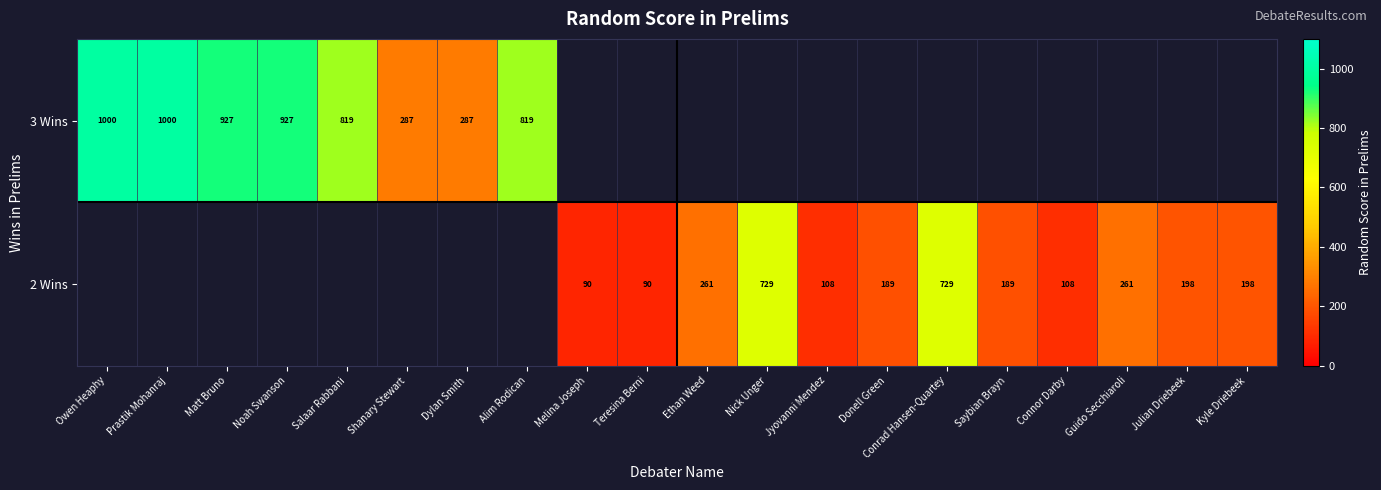

Between Teresina Berni and Prastik Mohanraj, which is larger?

Prastik Mohanraj